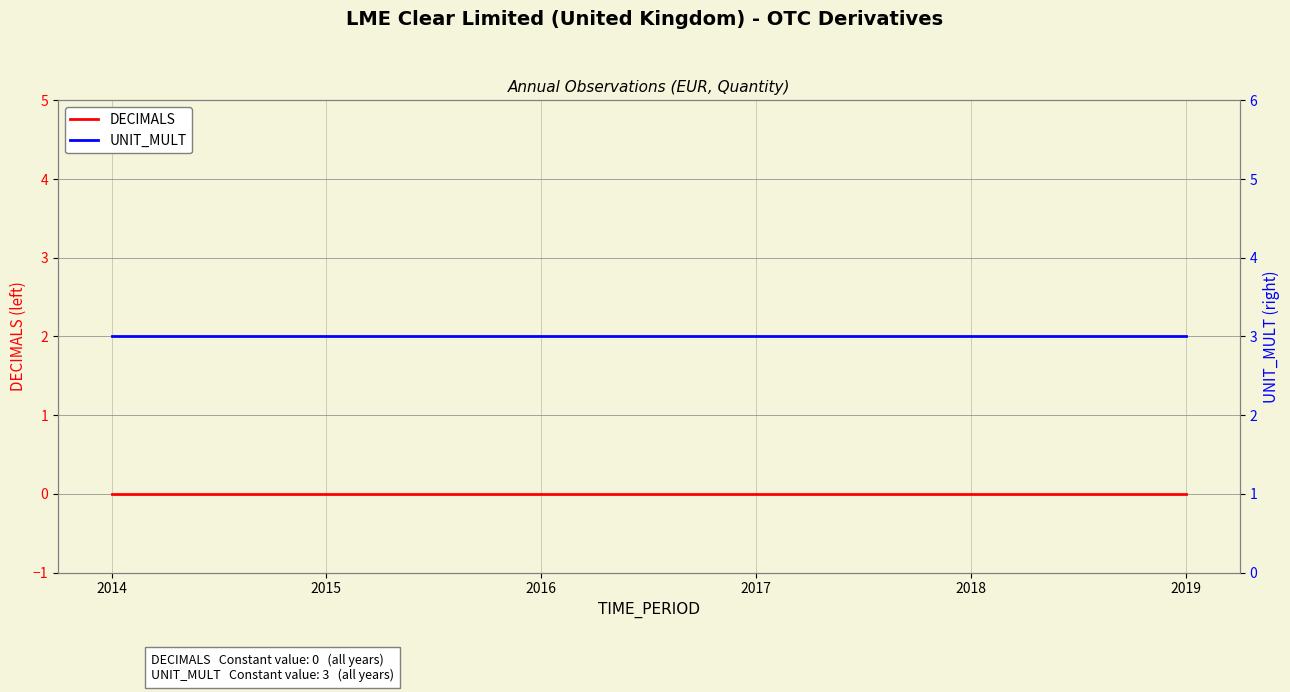

At which category does the chart reach its peak across all series?

2014